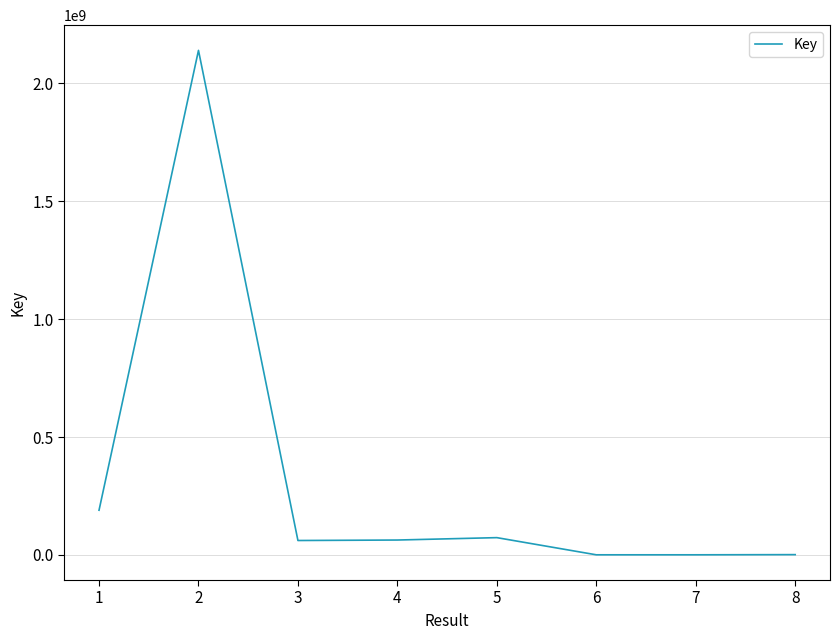

What is the difference between the maximum and minimum values?

2140082177